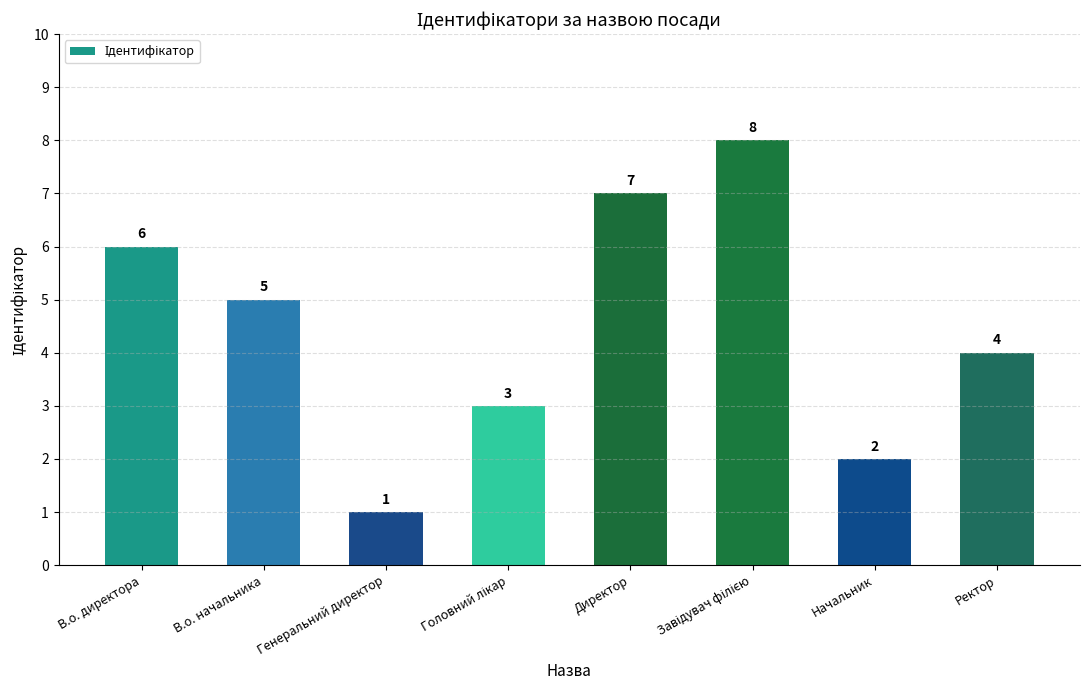

What is the sum of all values?

36